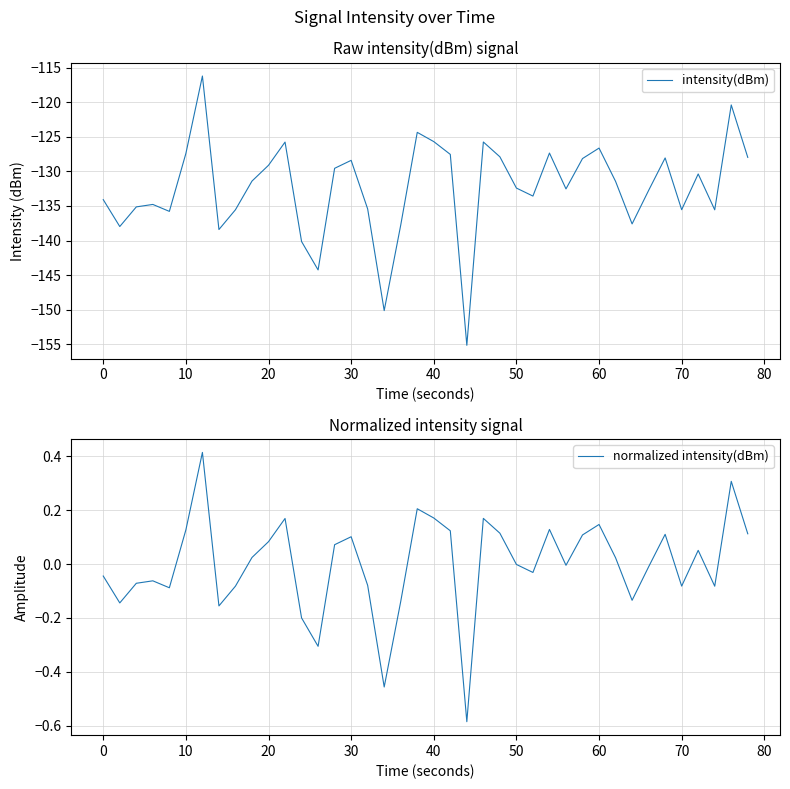

How many values in the intensity(dBm) series exceed -131?

18